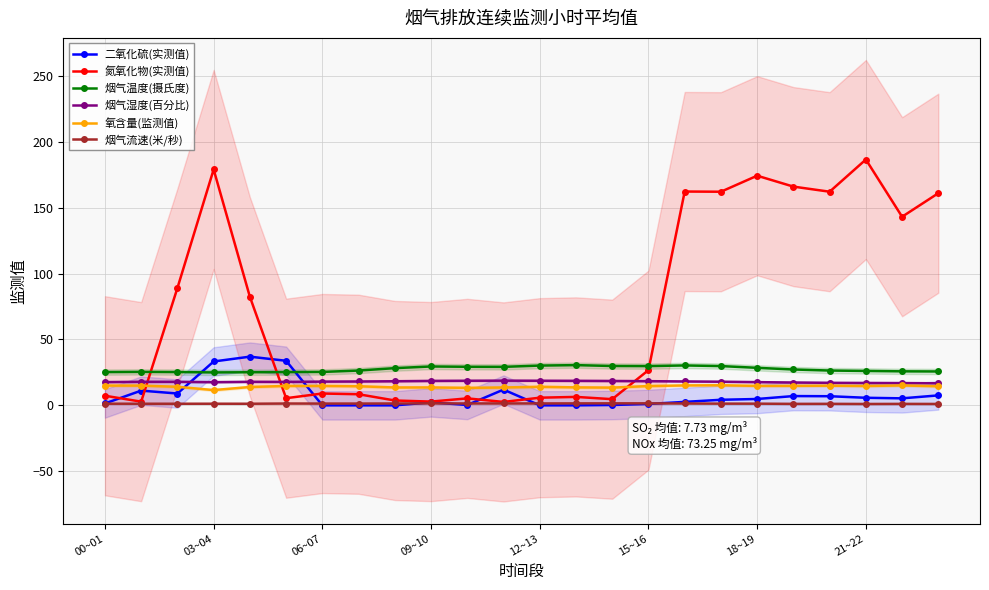

What are all the series names shown in the legend?

二氧化硫(实测值), 氮氧化物(实测值), 烟气温度(摄氏度), 烟气湿度(百分比), 氧含量(监测值), 烟气流速(米/秒)